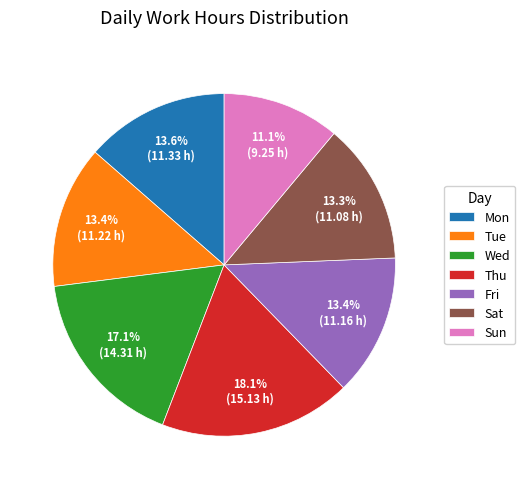

Does Sat account for over 50% of the chart?

No